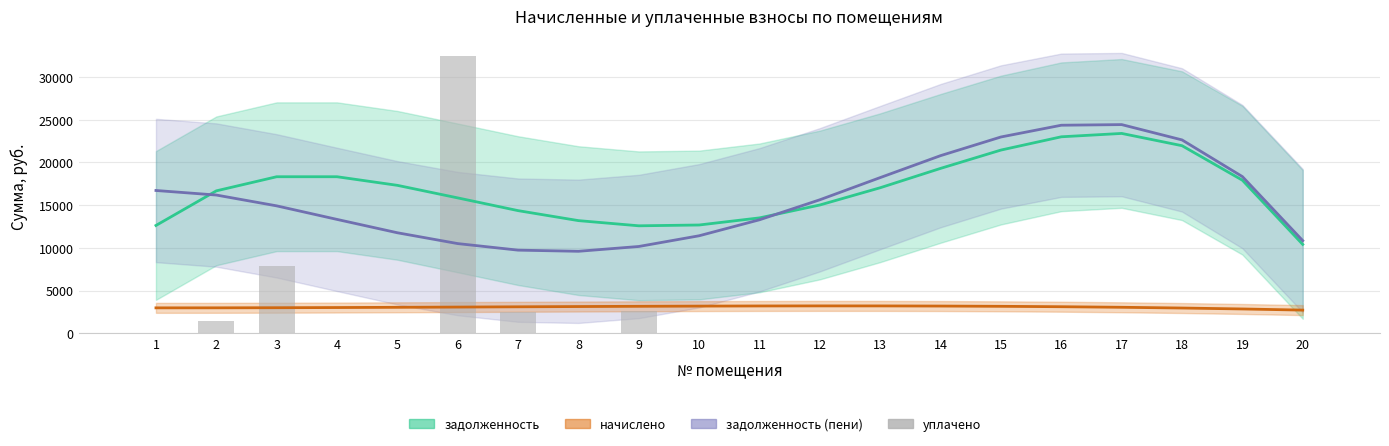

How many positive values are there?

5